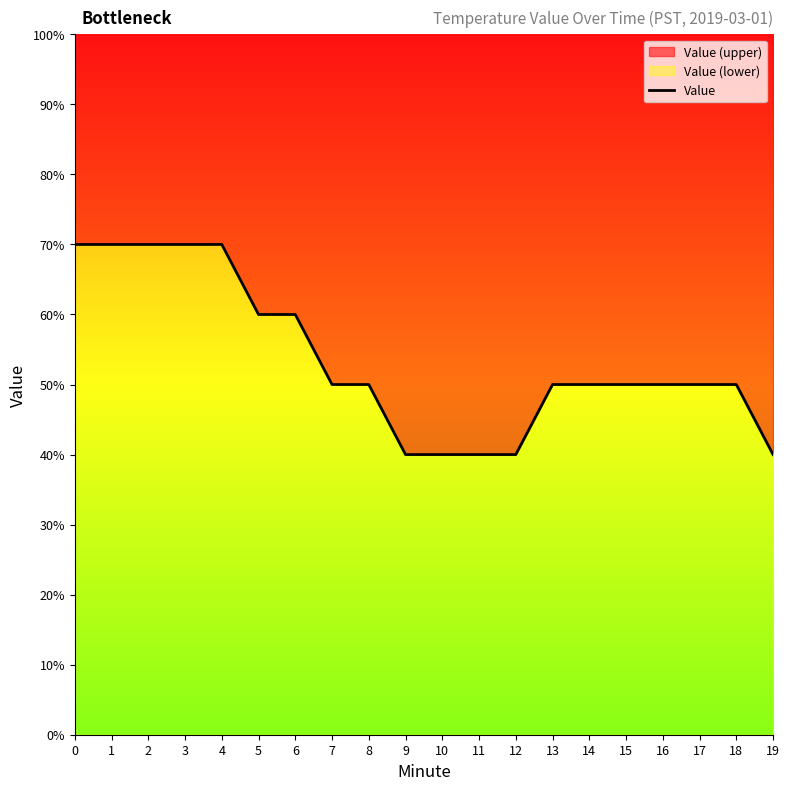

Rank the categories by value from lowest to highest.

9, 10, 11, 12, 19, 7, 8, 13, 14, 15, 16, 17, 18, 5, 6, 0, 1, 2, 3, 4